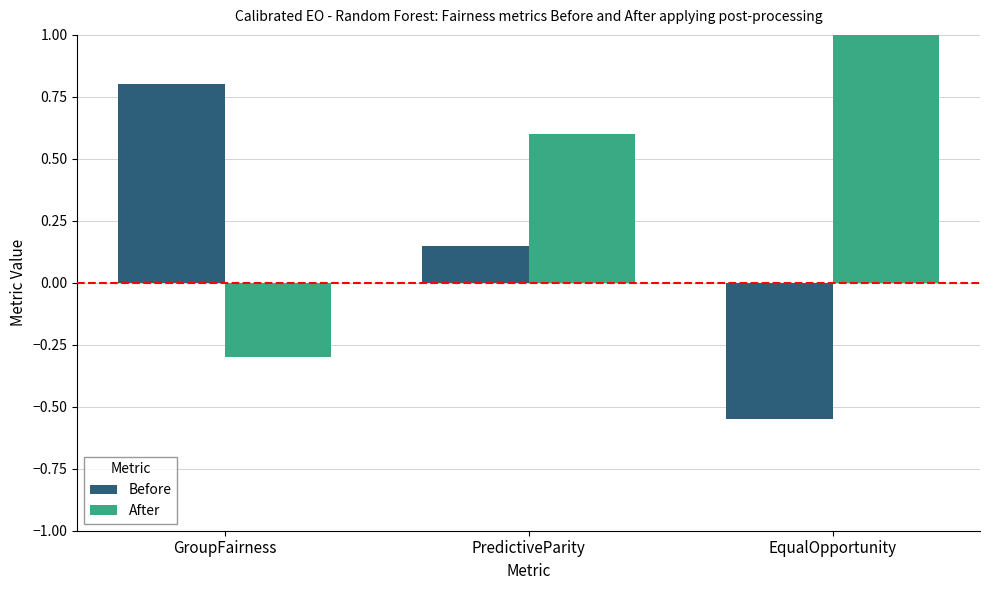

At which label does After first exceed 0?

PredictiveParity